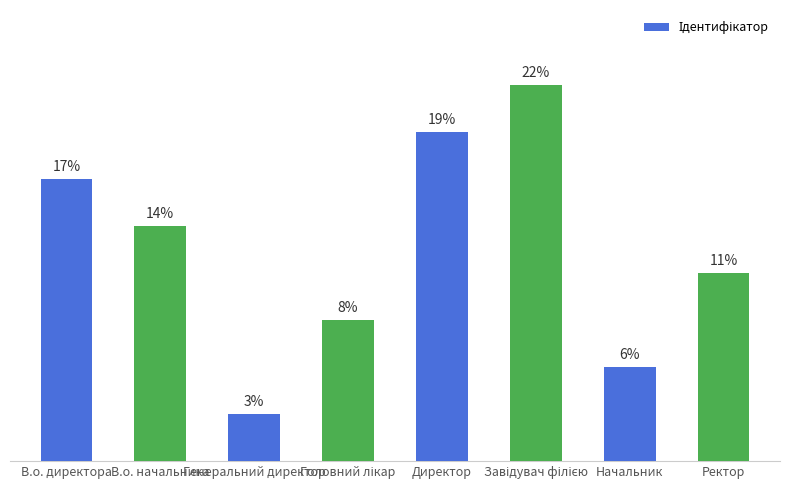

What position from the right is Ректор?

1